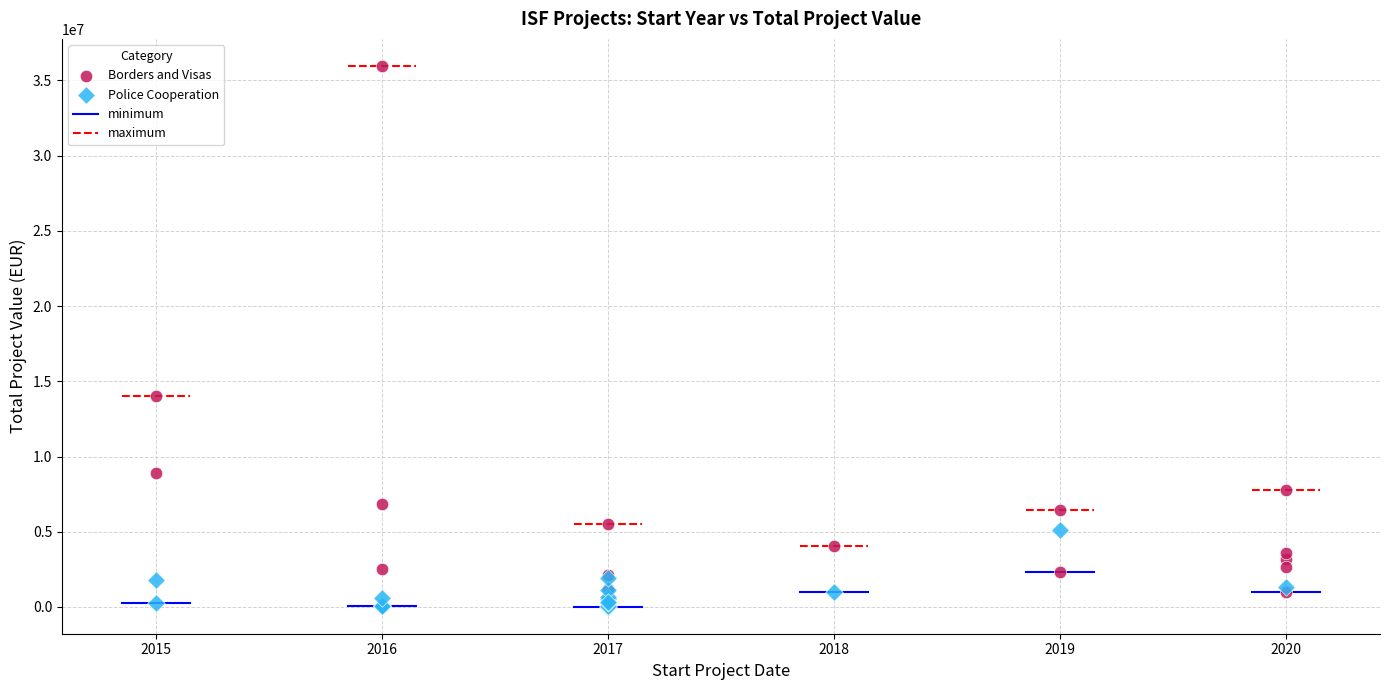

Which series contains the highest Y value?

Borders and Visas